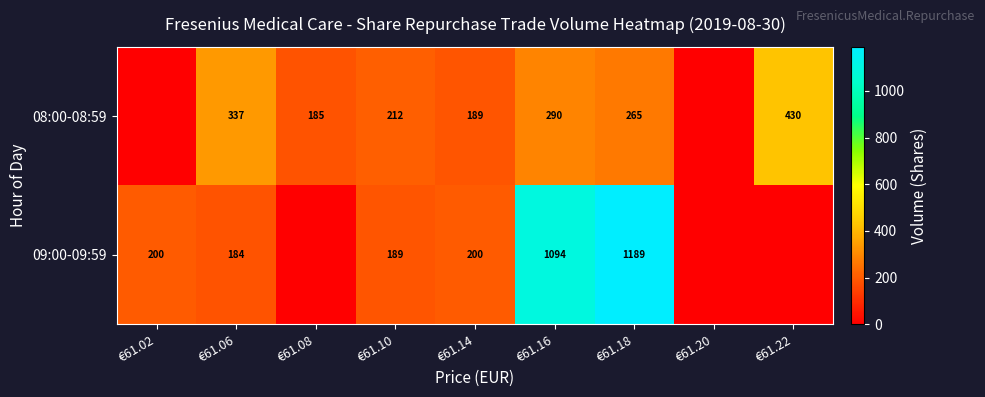

What is the sum of the 08:00-08:59 values at €61.18 and €61.14?

454